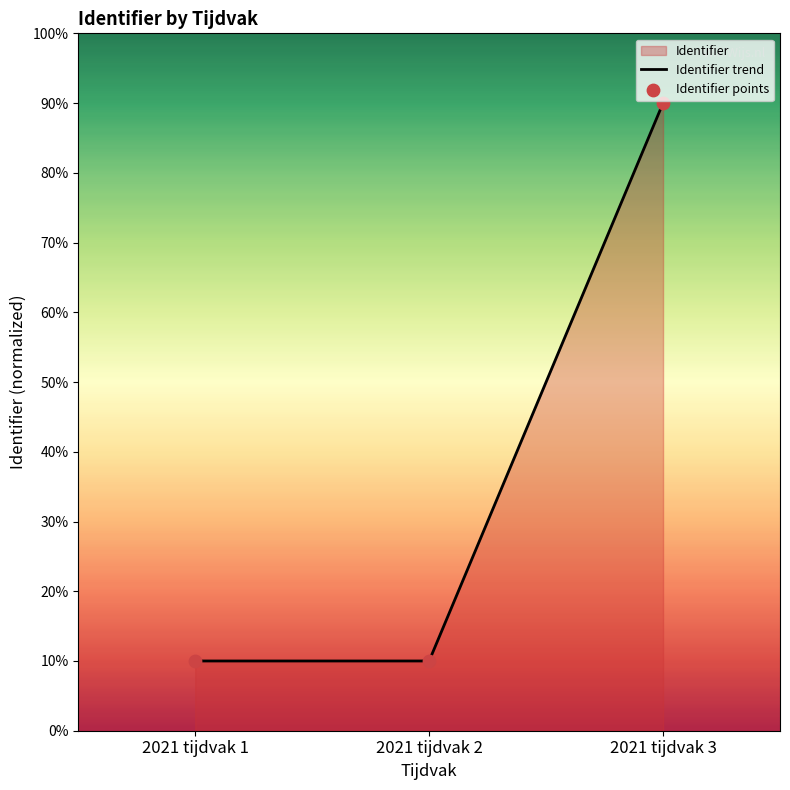

Is the value of Identifier points at 2021 tijdvak 3 greater than the value of Identifier trend at 2021 tijdvak 1?

Yes